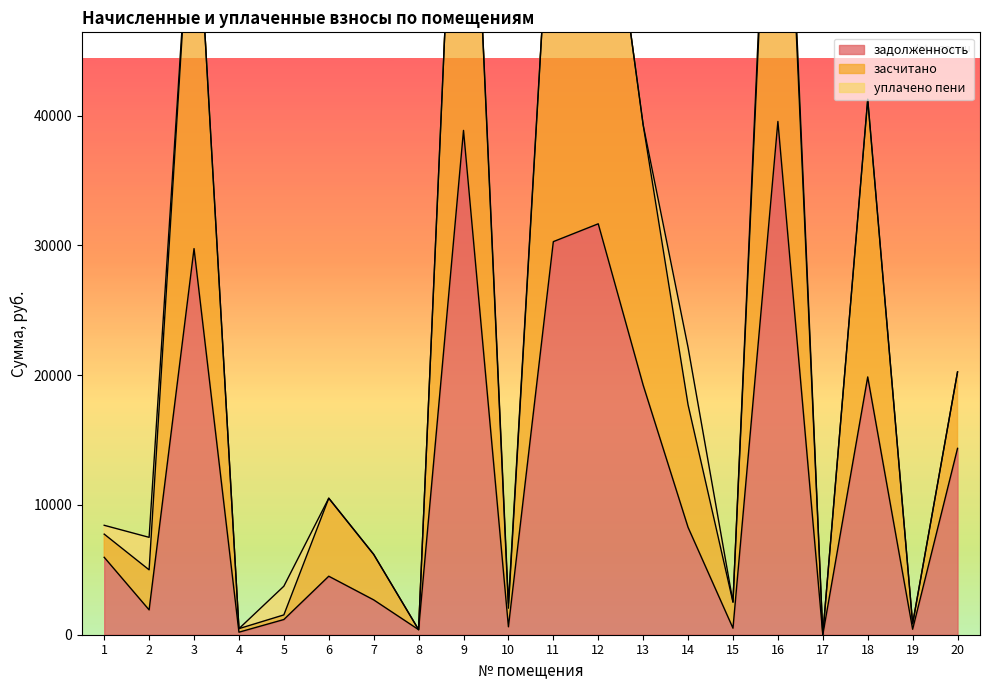

The value of засчитано at 12 is 64828.7. True or false?

True